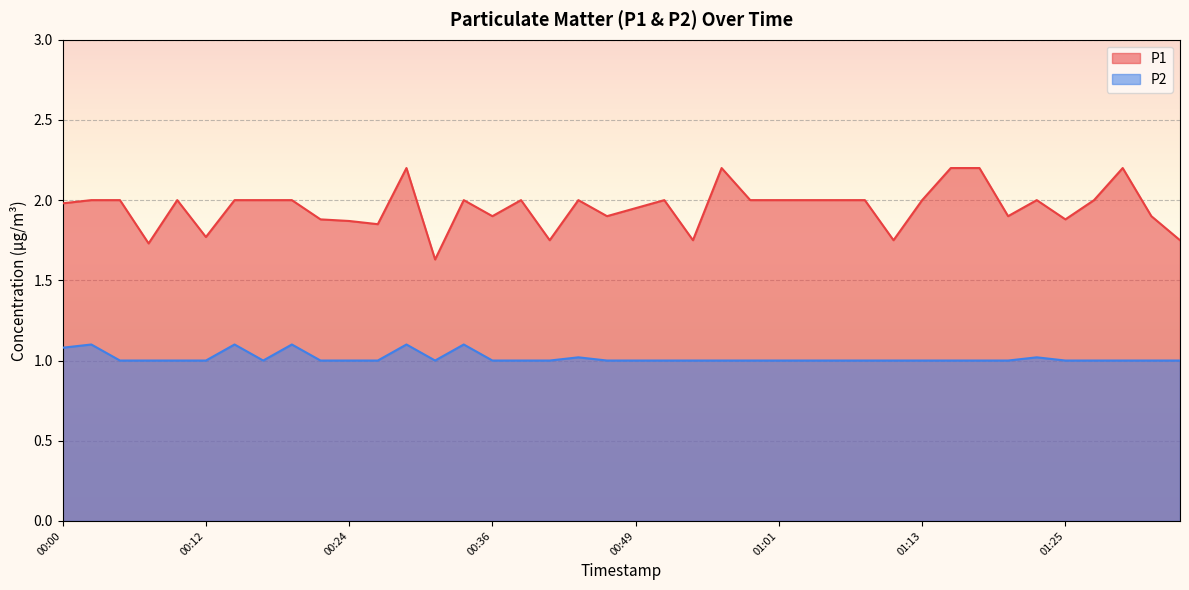

Which category has the lowest value in the P2 series?

00:05